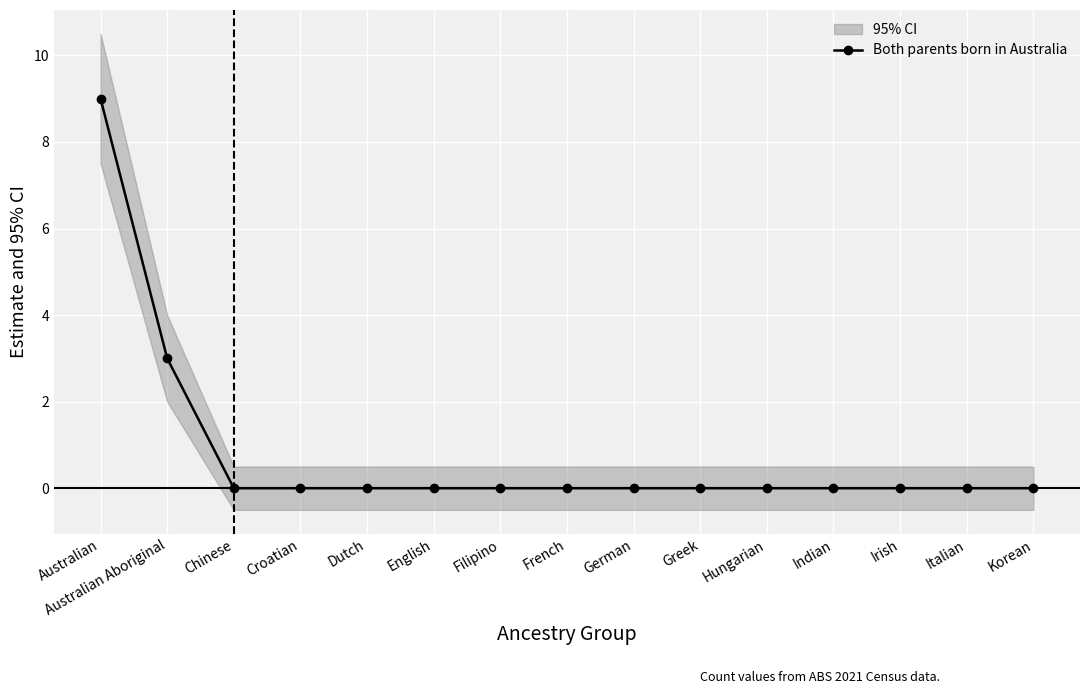

What is the label of the 7th point from the right?

German